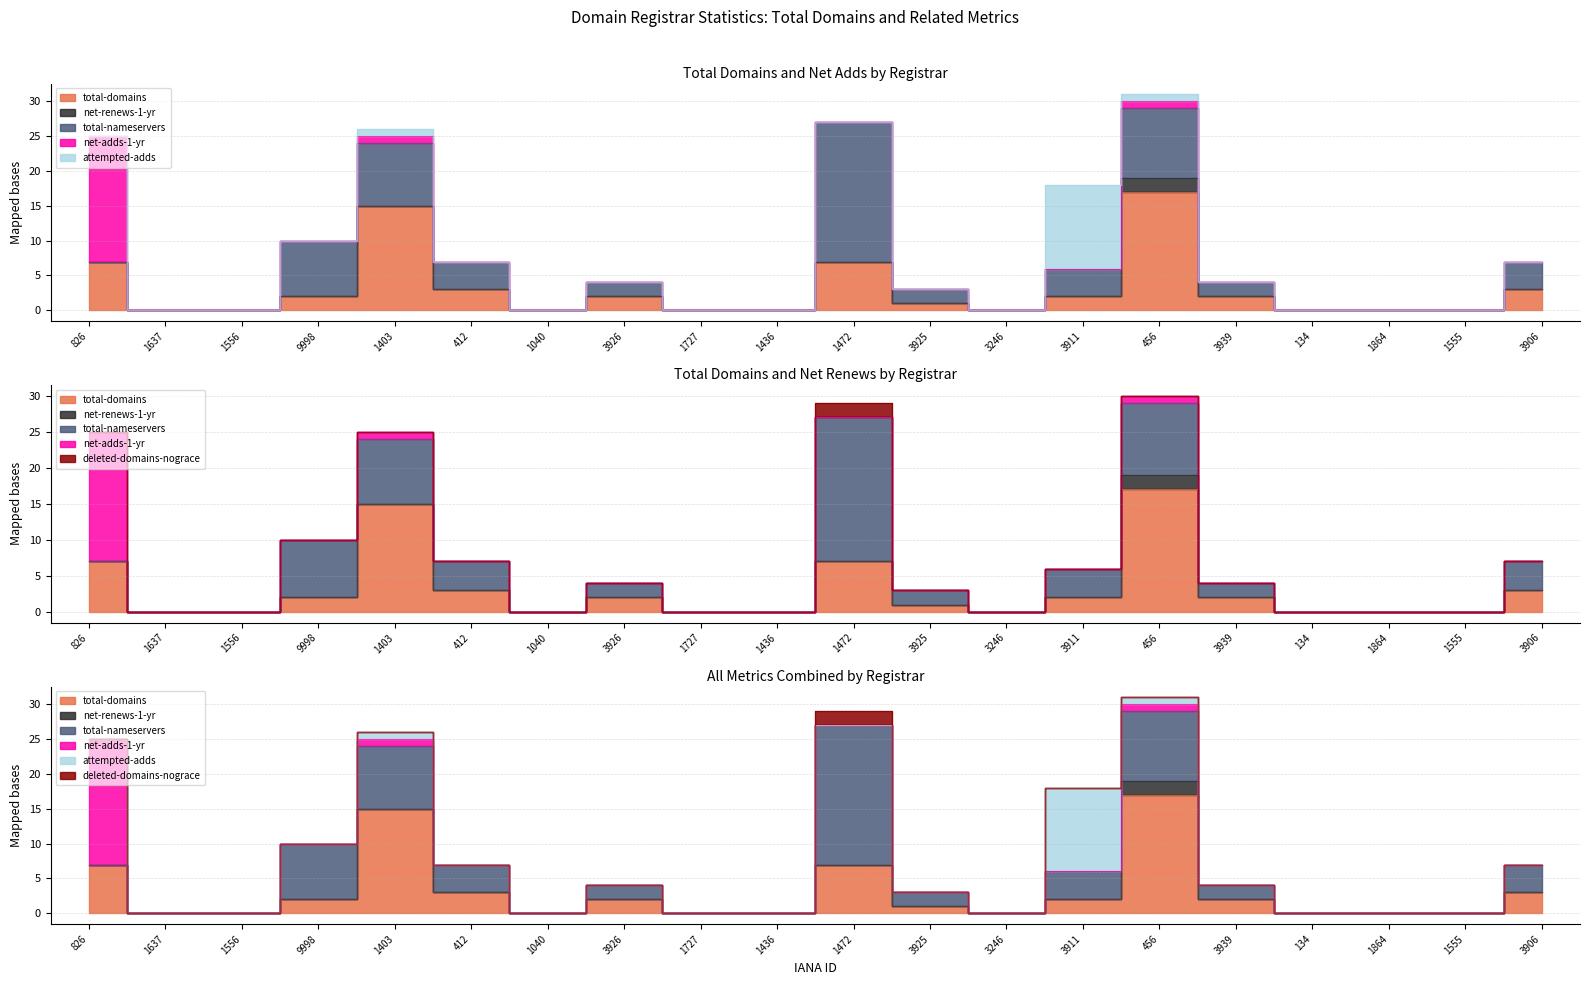

Between 826 and 1556, which series saw the biggest shift?

net-adds-1-yr